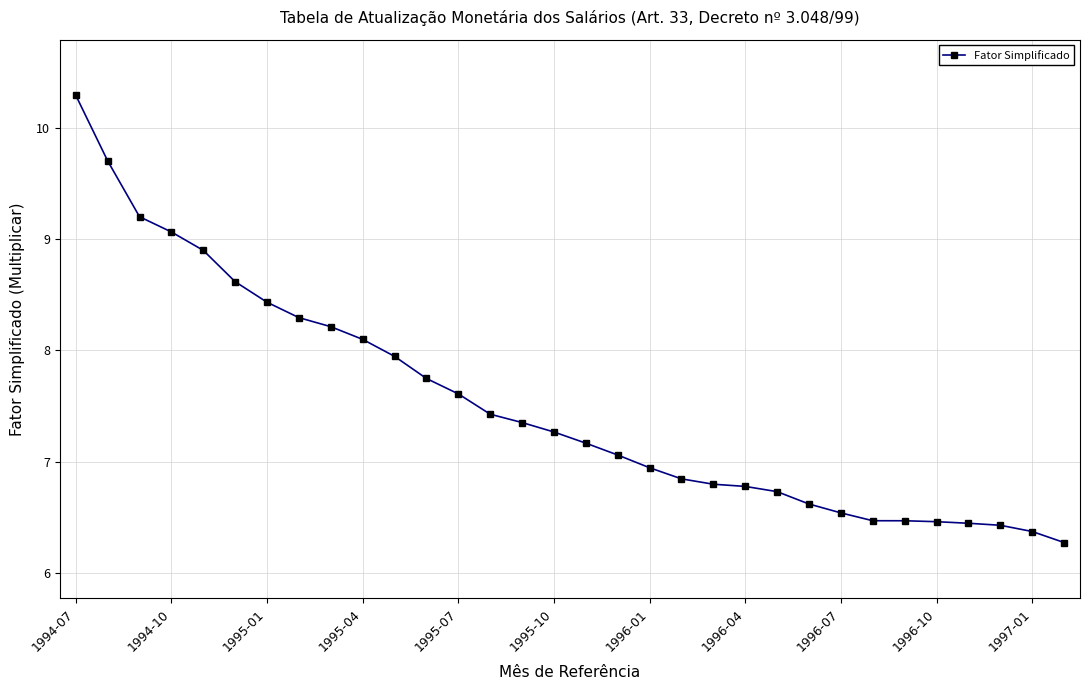

What is the smallest value displayed?

6.3